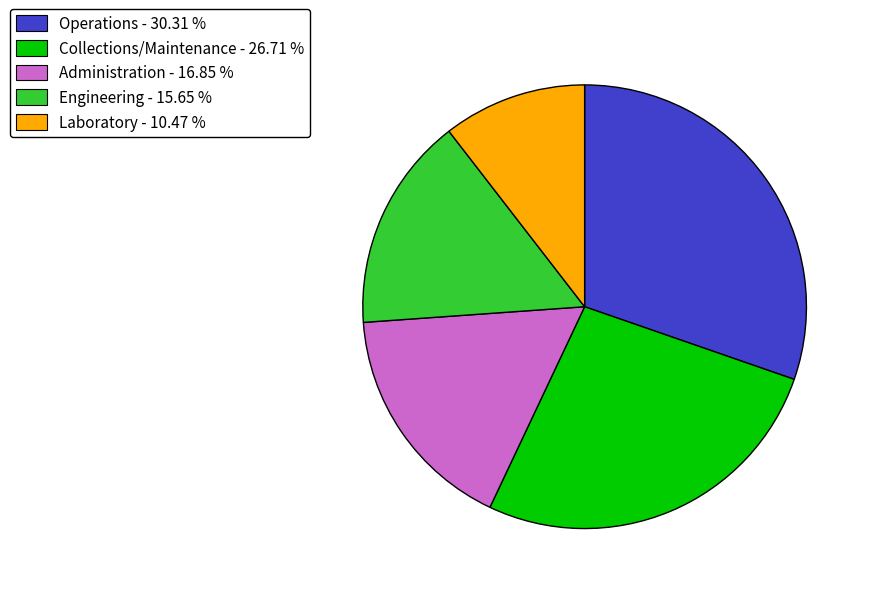

Which slice is the largest?

Operations